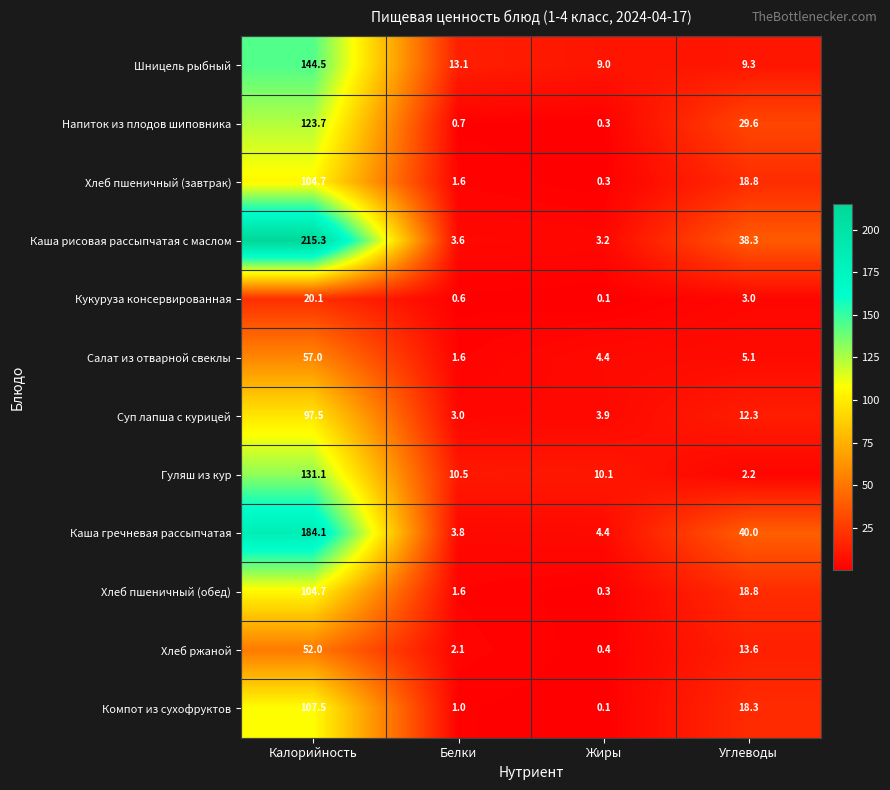

What is the spread (max minus min) of values at Калорийность?

195.2